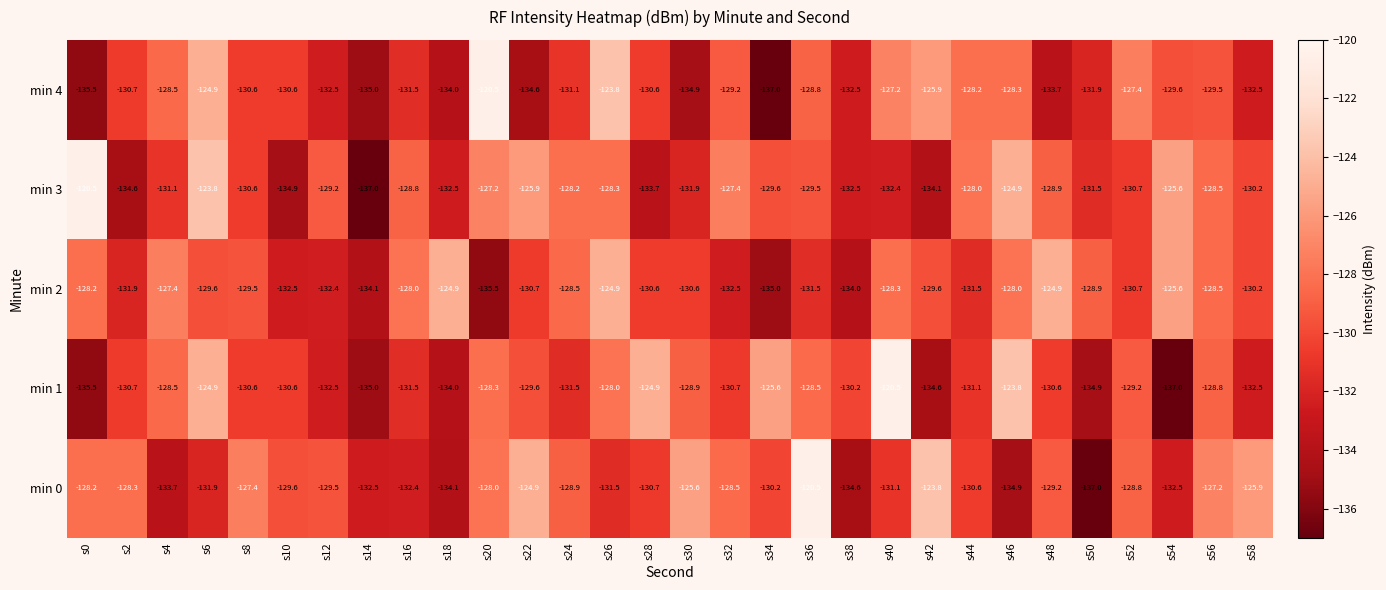

Is the value of min 4 at s12 greater than the value of min 2 at s20?

Yes